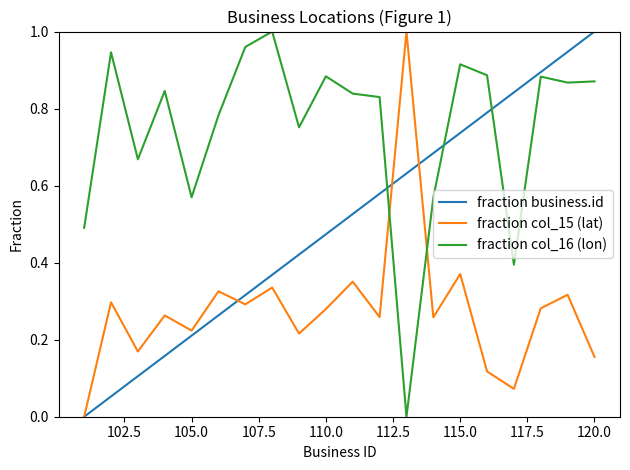

How many intersections are there between fraction col_16 (lon) and fraction col_15 (lat)?

2